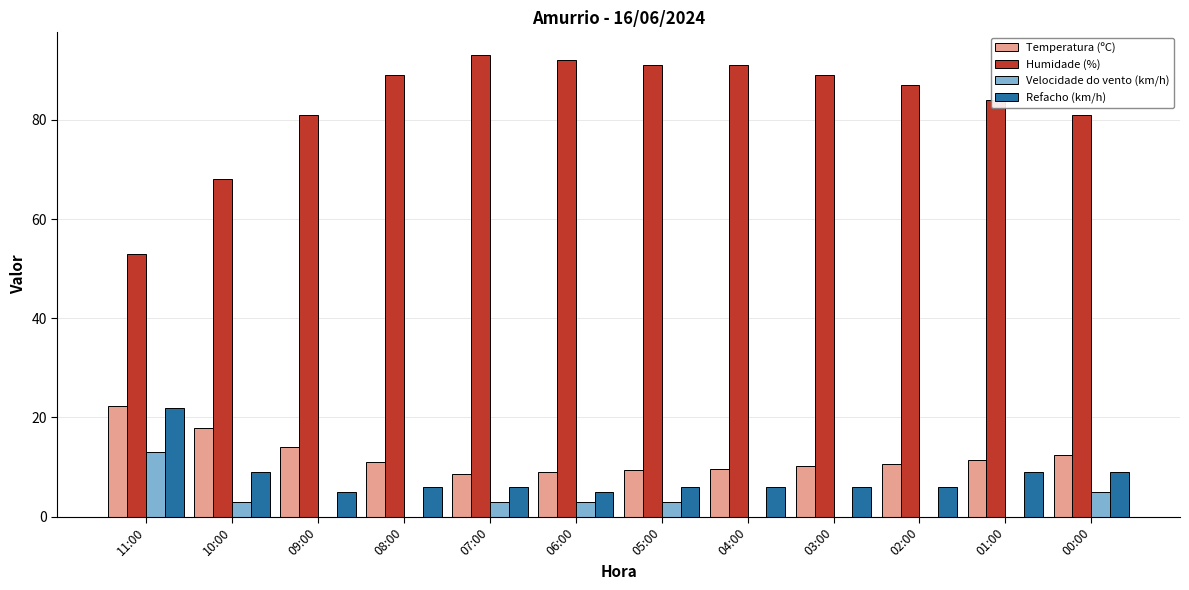

The value of Velocidade do vento (km/h) at 03:00 is 7.4. True or false?

False